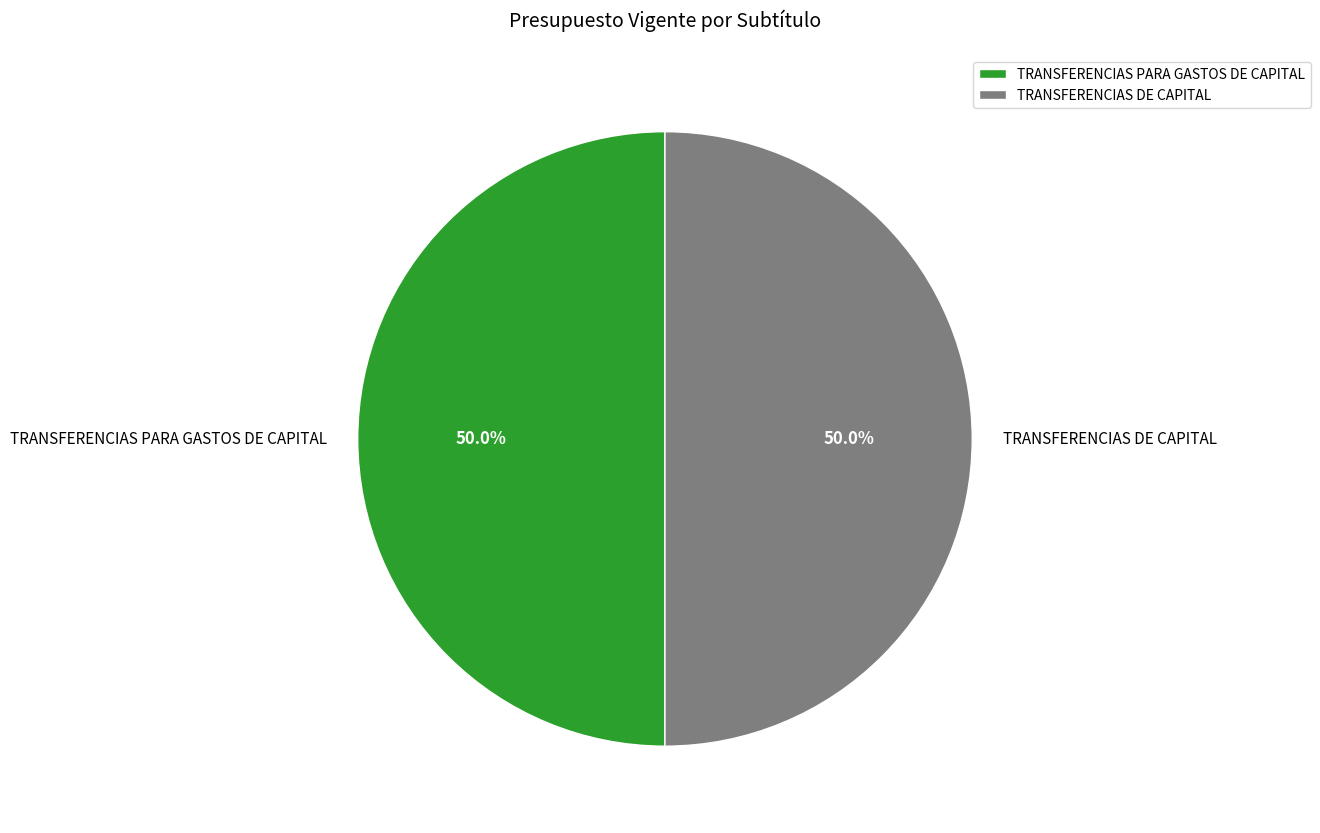

Do TRANSFERENCIAS PARA GASTOS DE CAPITAL and TRANSFERENCIAS DE CAPITAL together represent more than half of the pie?

Yes